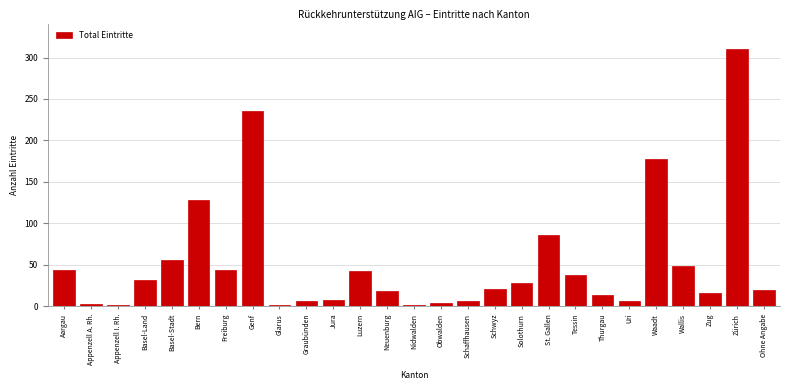

Which category has the highest value across all series?

Zürich